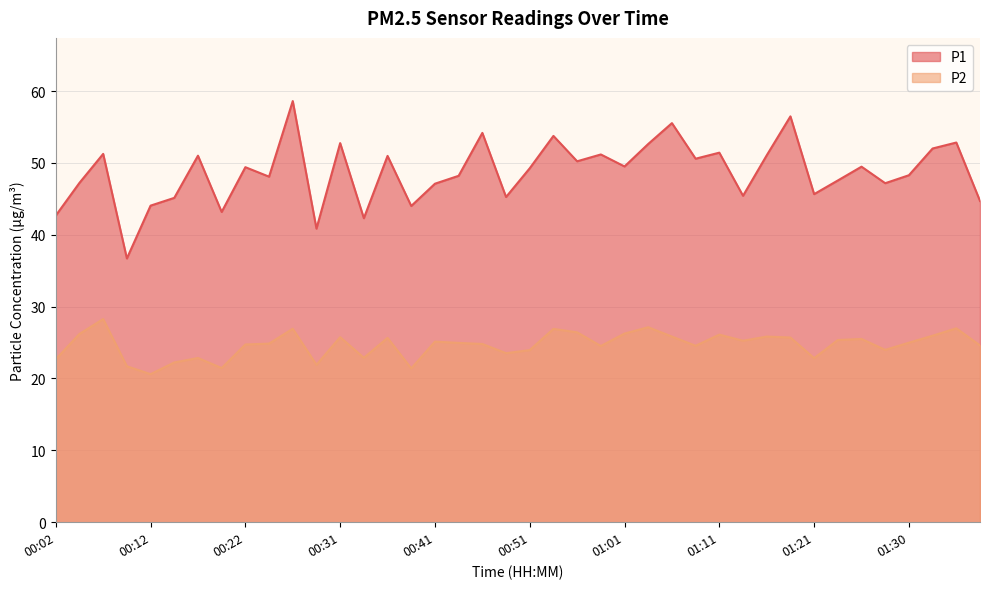

Reading left to right, transcribe all the data shown in this chart.

P1: 42.7	47.2	51.2	36.7	44.0	45.1	51.0	43.2	49.4	48.1	58.6	40.9	52.8	42.3	51.0	44.0	47.1	48.2	54.2	45.2	49.2	53.8	50.2	51.2	49.5	52.6	55.5	50.6	51.4	45.4	51.0	56.5	45.6	47.5	49.5	47.2	48.3	52.0	52.8	44.7
P2: 22.7	26.2	28.3	21.7	20.6	22.2	22.9	21.4	24.7	24.9	26.9	21.9	25.8	22.9	25.6	21.4	25.1	24.9	24.8	23.5	23.9	26.9	26.4	24.5	26.2	27.1	25.8	24.6	26.1	25.2	25.8	25.7	22.8	25.4	25.5	24.0	25.0	25.9	27.0	24.6